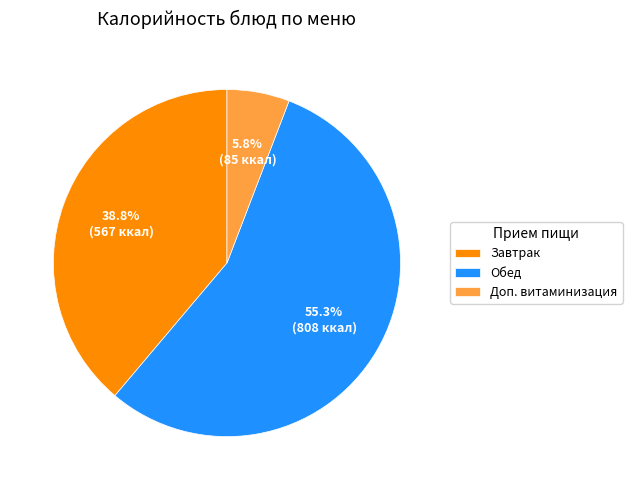

What is the total percentage of Обед and Доп. витаминизация?

61.2%